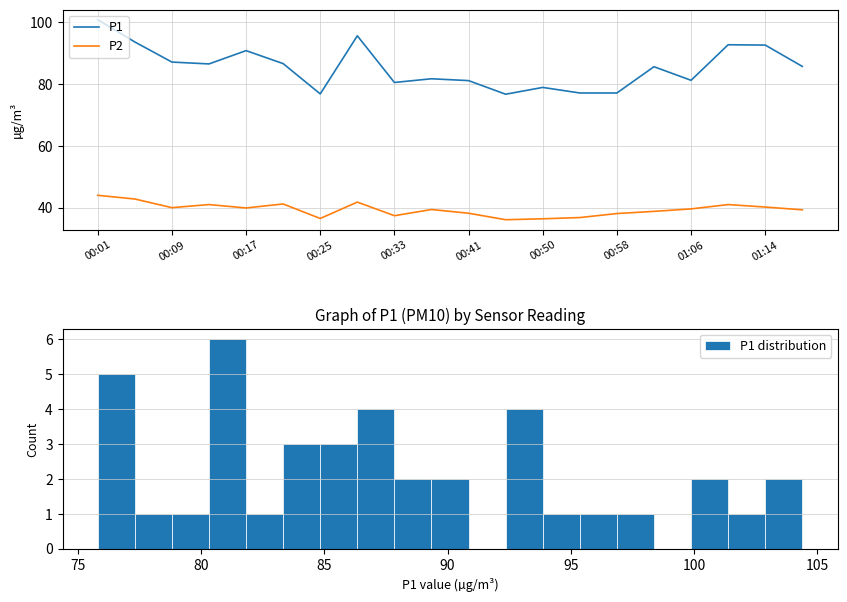

Where does the P1 series first go above 85?

00:01